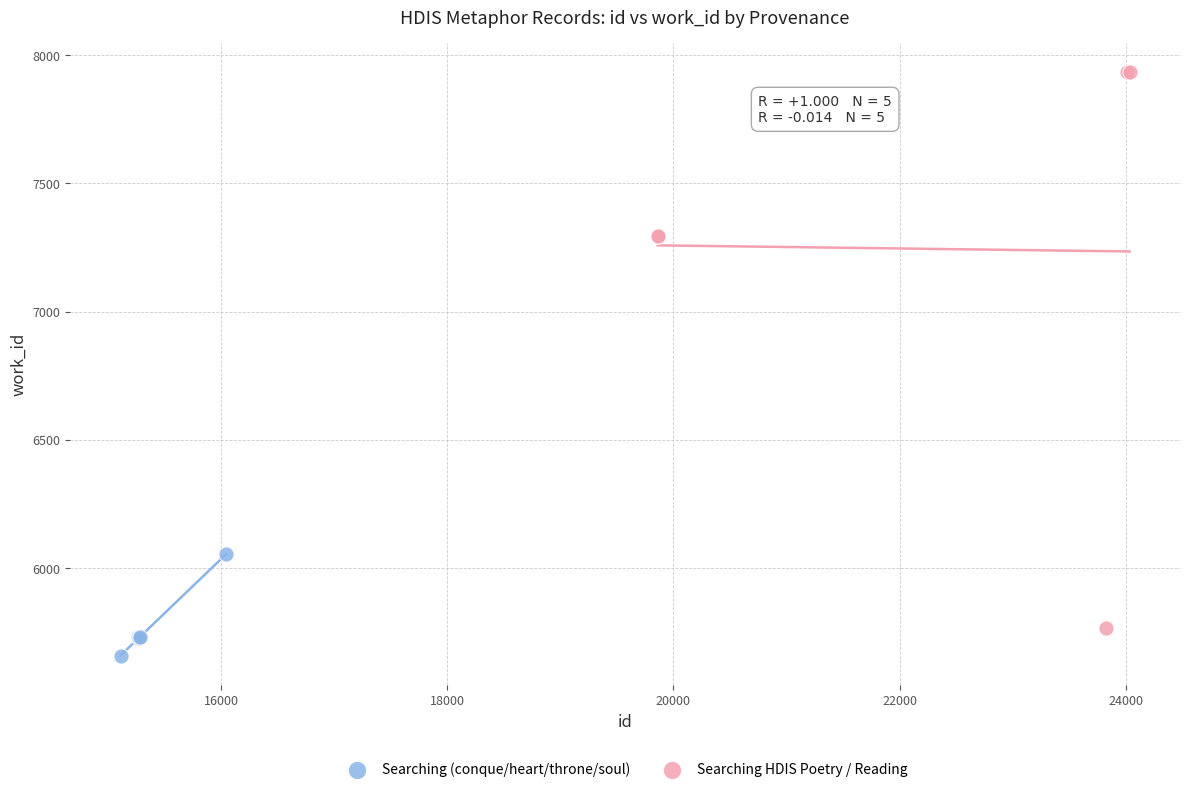

Which series contains the lowest Y value?

Searching (conque/heart/throne/soul)